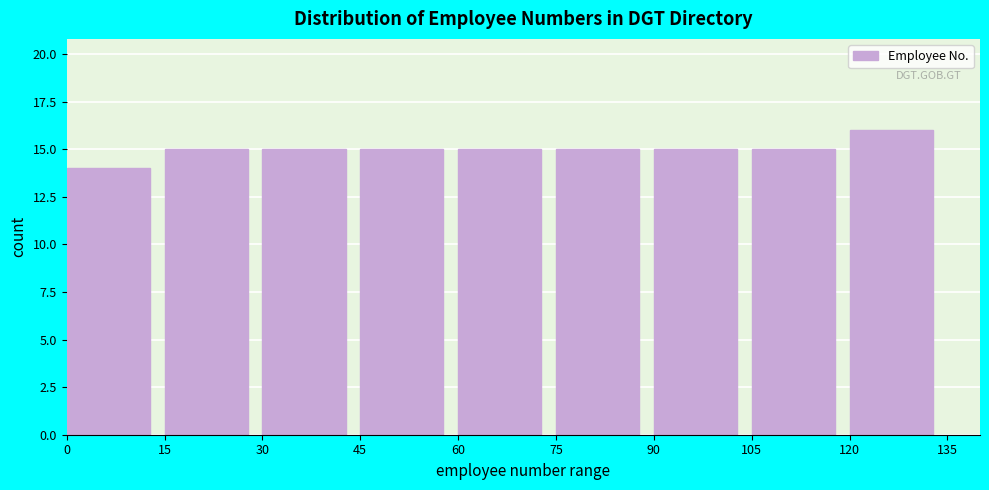

Reading left to right, list every bar in this chart as the range it spans on the x-axis followed by its height. The values are not printed on the chart, so give them approximately, as read against the axis.

0 to 15: 14
15 to 30: 15
30 to 45: 15
45 to 60: 15
60 to 75: 15
75 to 90: 15
90 to 105: 15
105 to 120: 15
120 to 135: 16